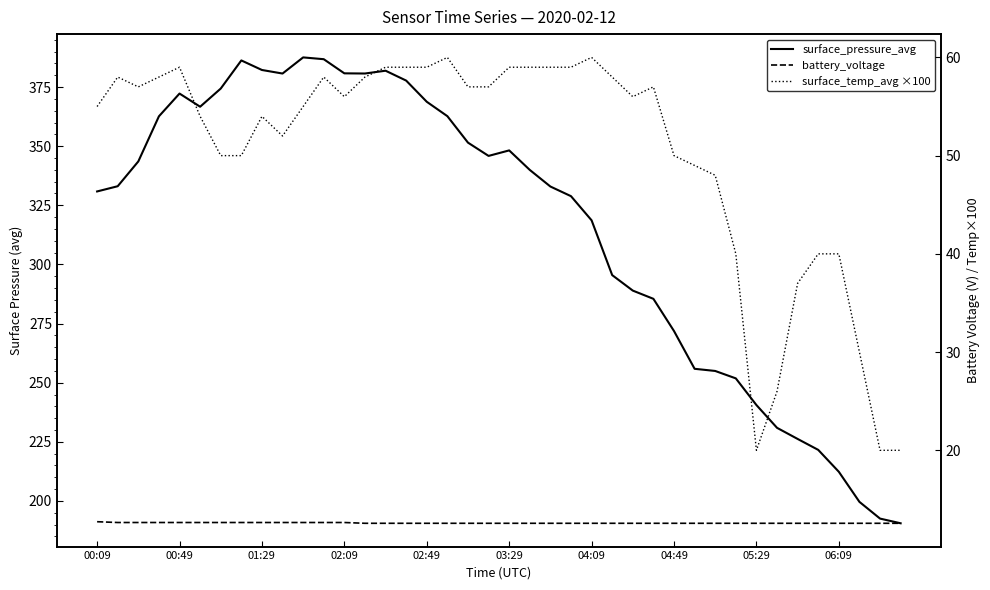

At which label does surface_temp_avg ×100 reach its peak?

17